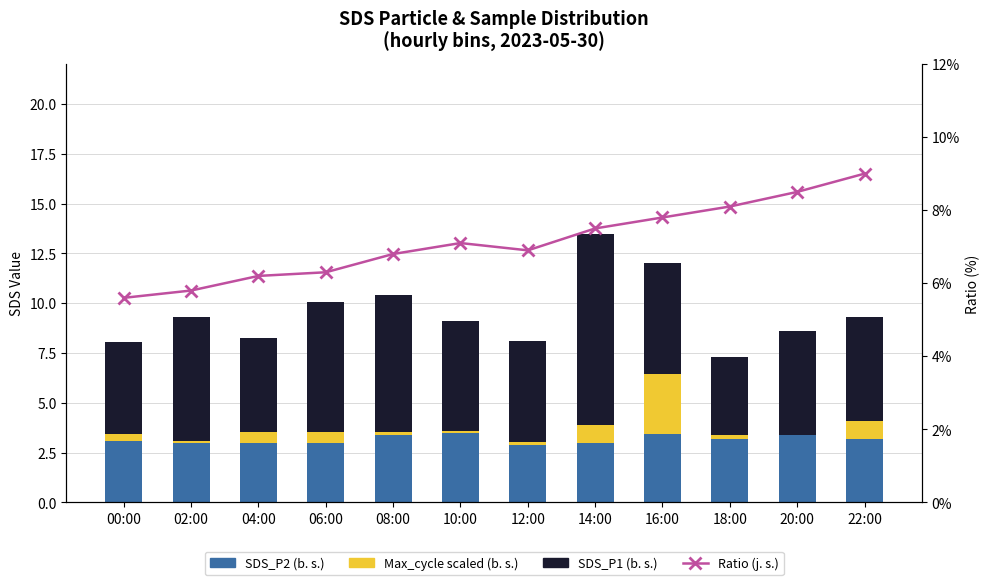

What is the sum of the Max_cycle scaled (b. s.) values at 10:00 and 16:00?

3.1